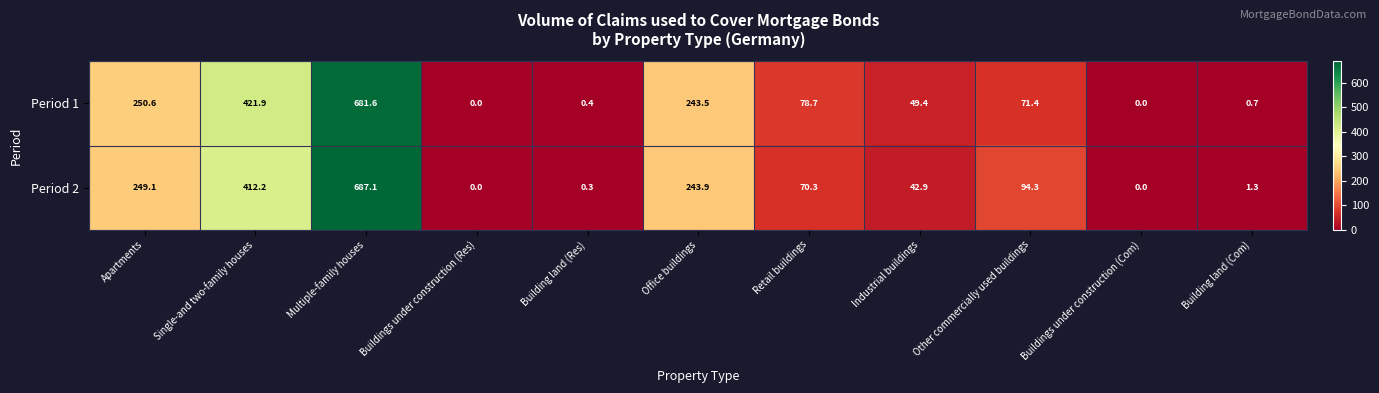

At which category is the sum across all series the highest?

Multiple-family houses